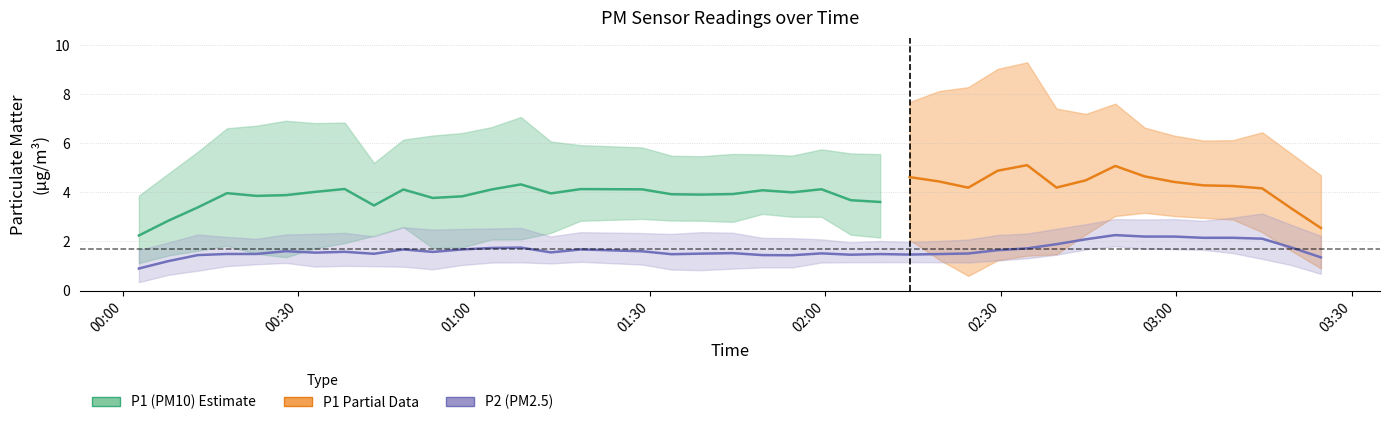

Which series has the largest range (max minus min)?

P1